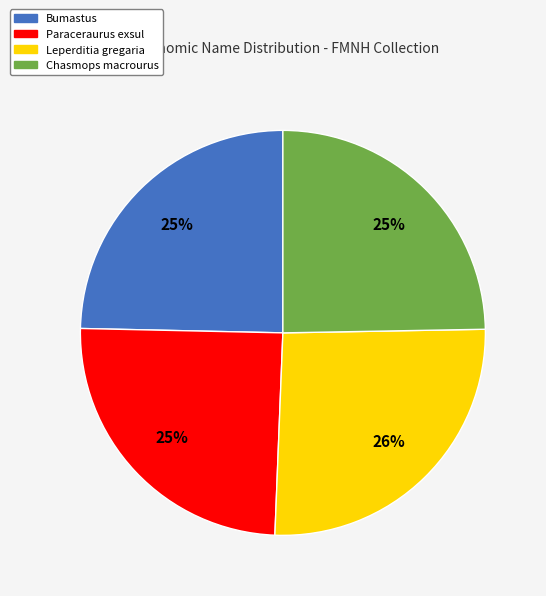

Is it true that Leperditia gregaria is 33% of the pie?

False